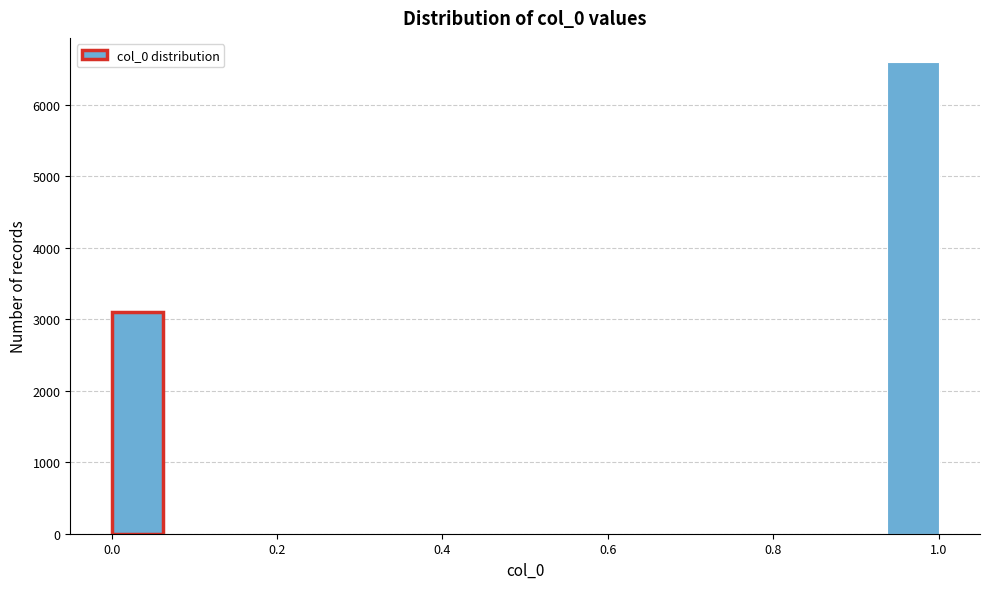

Around what value on the x-axis is the tallest bar? Give the approximate position of its centre, as read against the axis.

0.96